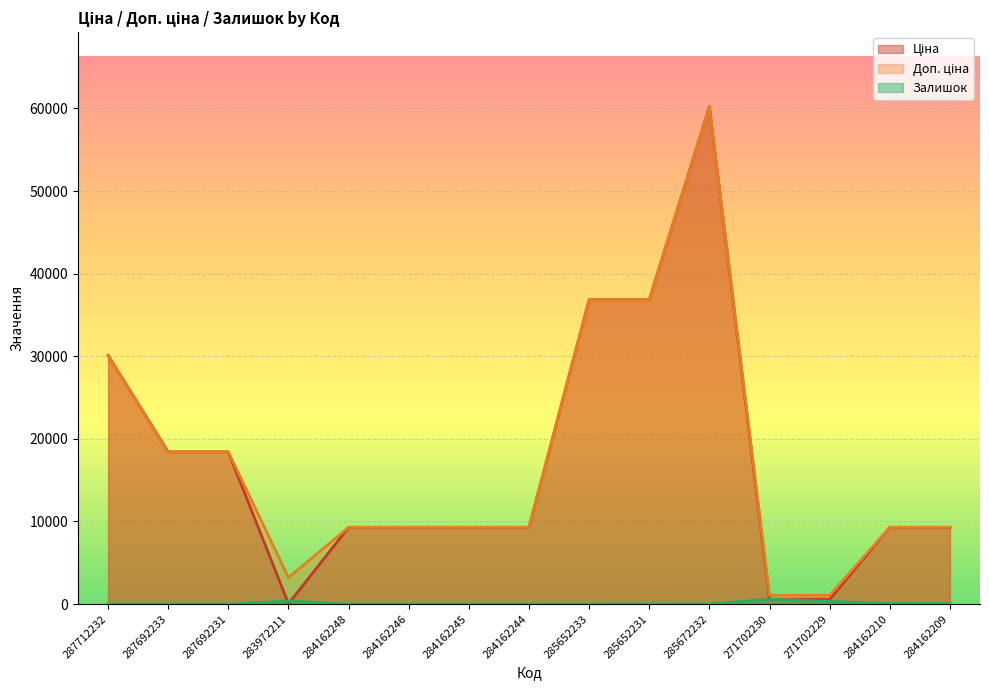

Which category has the highest value in the Доп. ціна series?

285672232